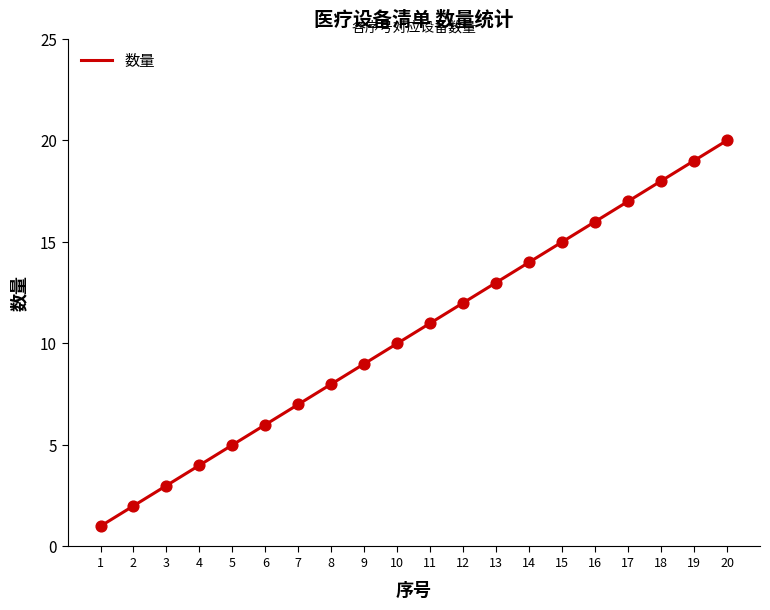

What is the ratio of the value at 12 to the value at 19?

0.6